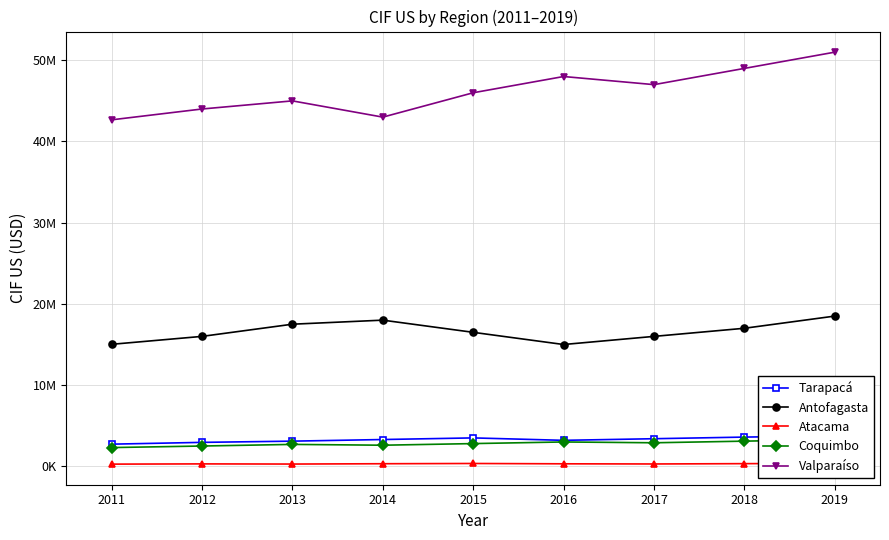

What are all the series names shown in the legend?

Tarapacá, Antofagasta, Atacama, Coquimbo, Valparaíso